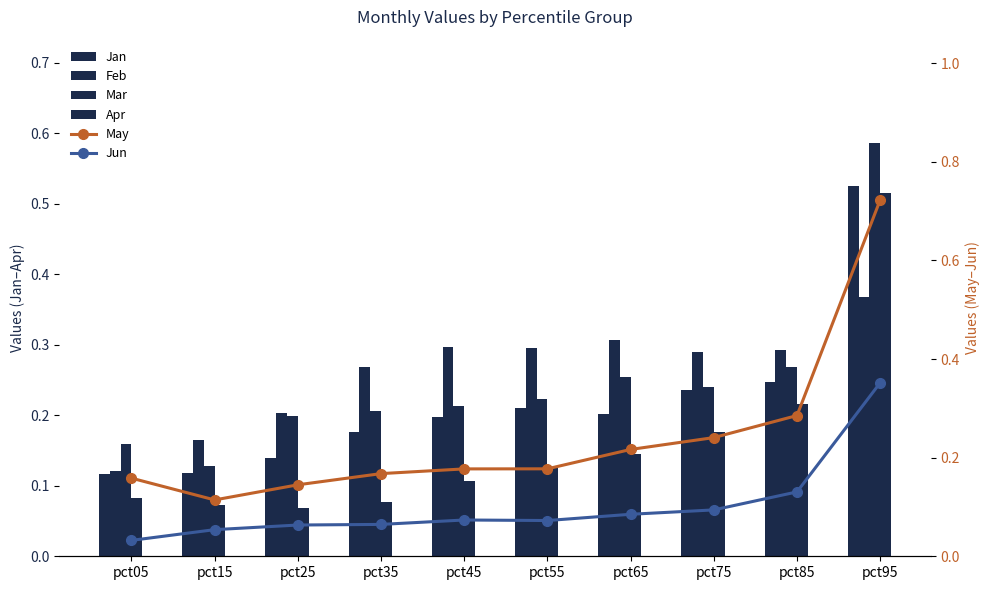

List the labels in order of Apr value, largest first.

pct95, pct85, pct75, pct65, pct55, pct45, pct05, pct35, pct15, pct25